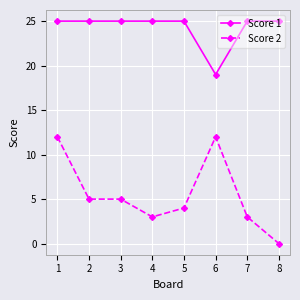

What is the sum of the Score 2 values at 3 and 2?

10